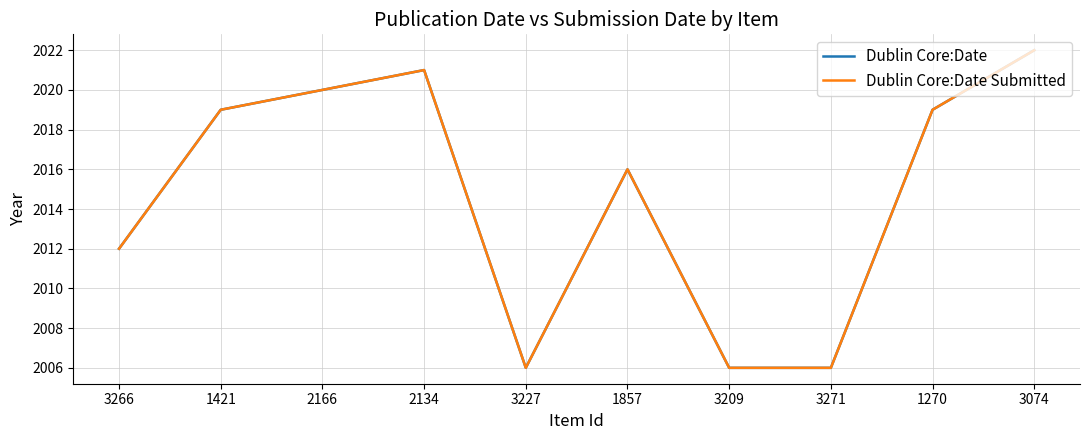

What is the sum of the Dublin Core:Date Submitted values at 3074 and 1421?

4041